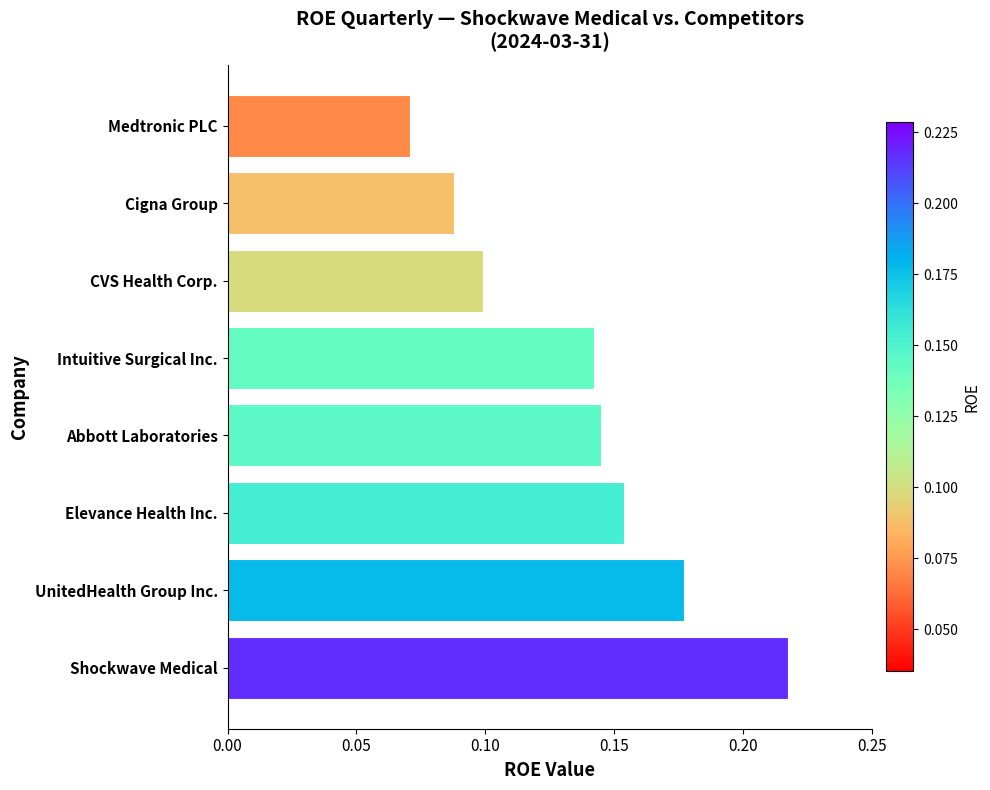

The value at CVS Health Corp. is 0.1. True or false?

True